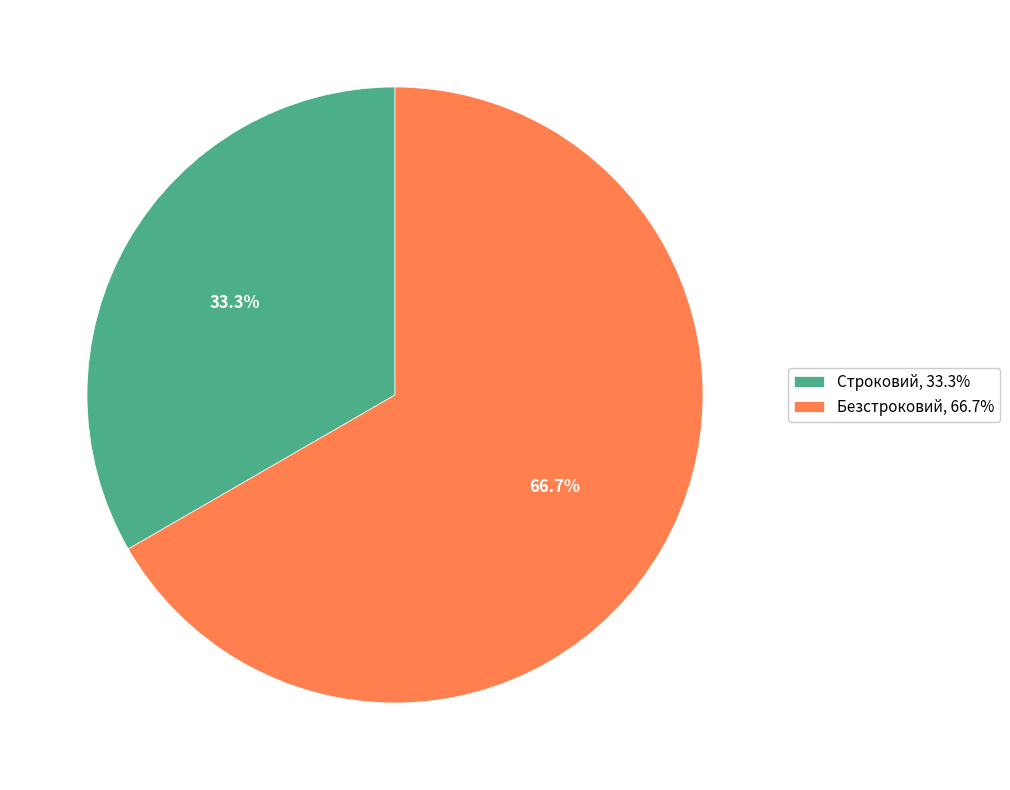

Is it true that Безстроковий is 67% of the pie?

True